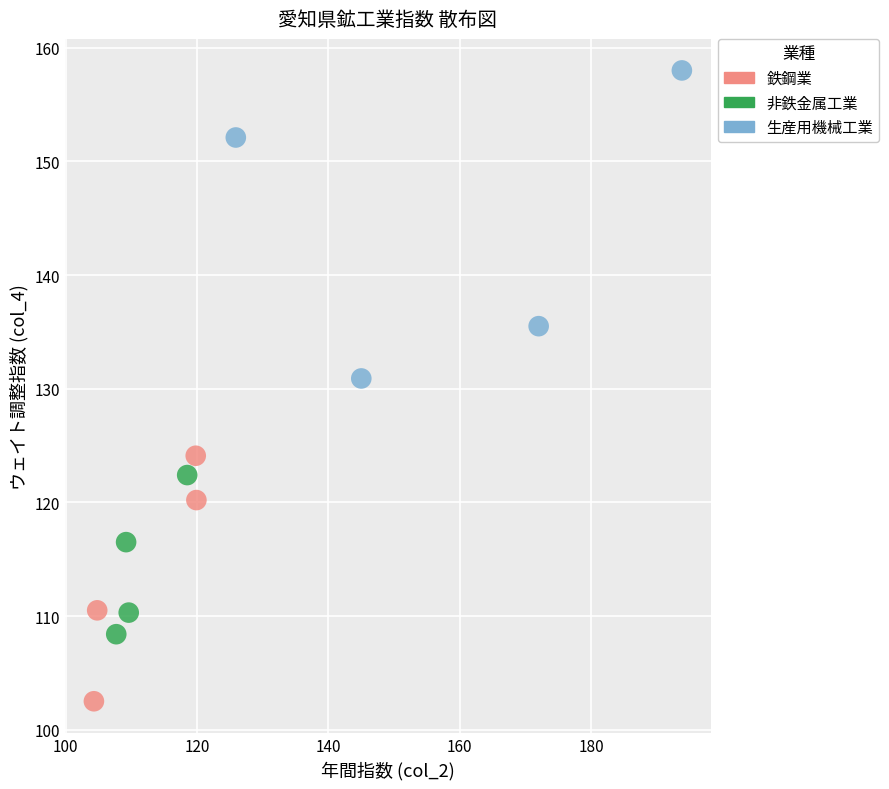

Which series contains the lowest Y value?

鉄鋼業